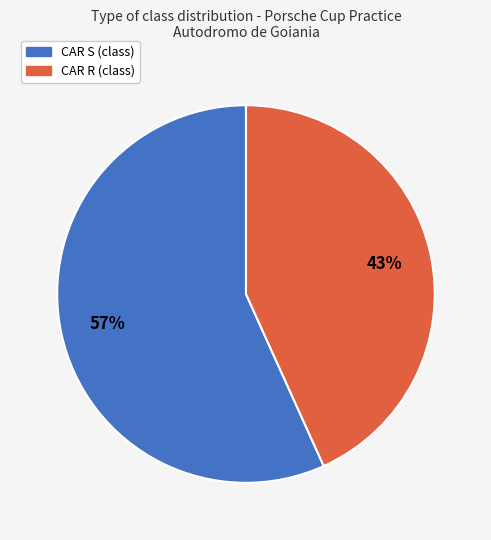

Approximately how many times larger is the value at CAR S compared to CAR R?

1.3